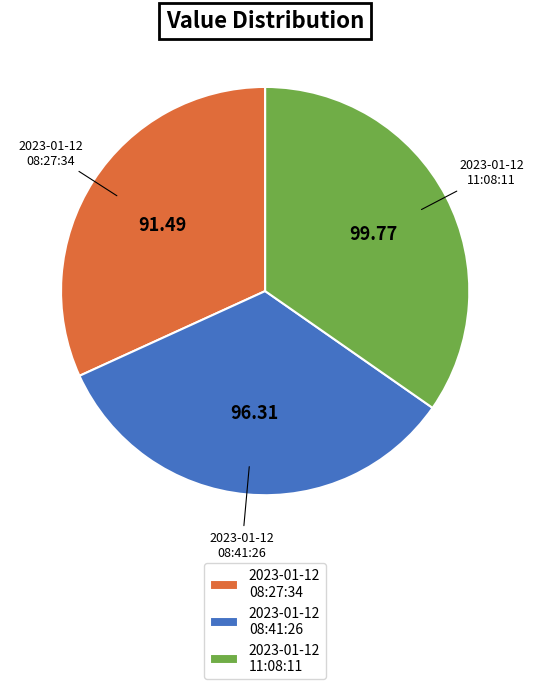

What is the largest slice in the pie chart?

2023-01-12 11:08:11